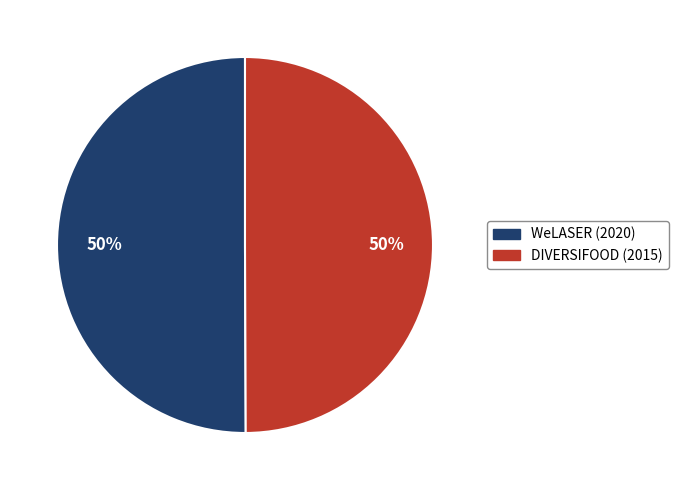

To the nearest percent, what is the average slice percentage?

50%